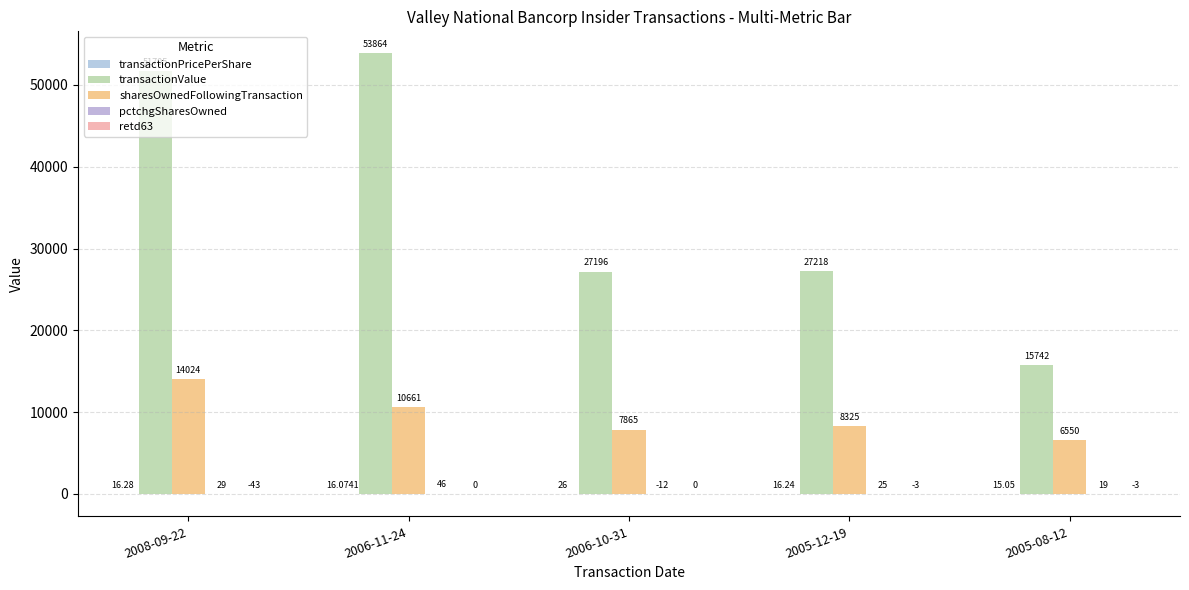

What is the spread (max minus min) of values at 2006-11-24?

53864.0